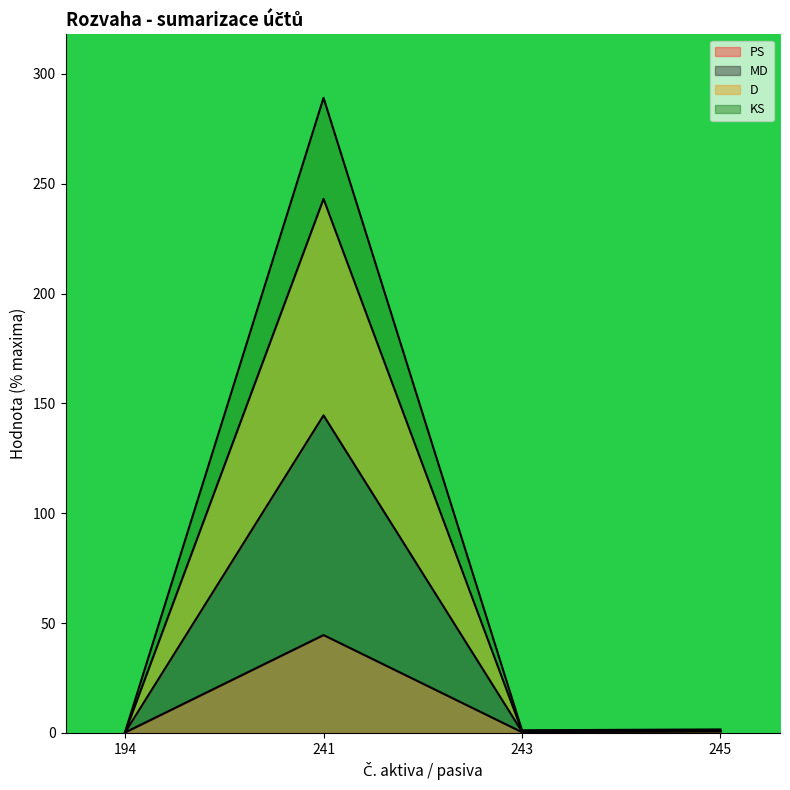

Reading left to right, list all the values displayed in this chart.

PS: 0.2	44.6	0.3	0.7
MD: 0.2	243.1	0.8	0.8
D: 0.2	144.6	0.6	0.8
KS: 0.4	289.1	1.2	1.6